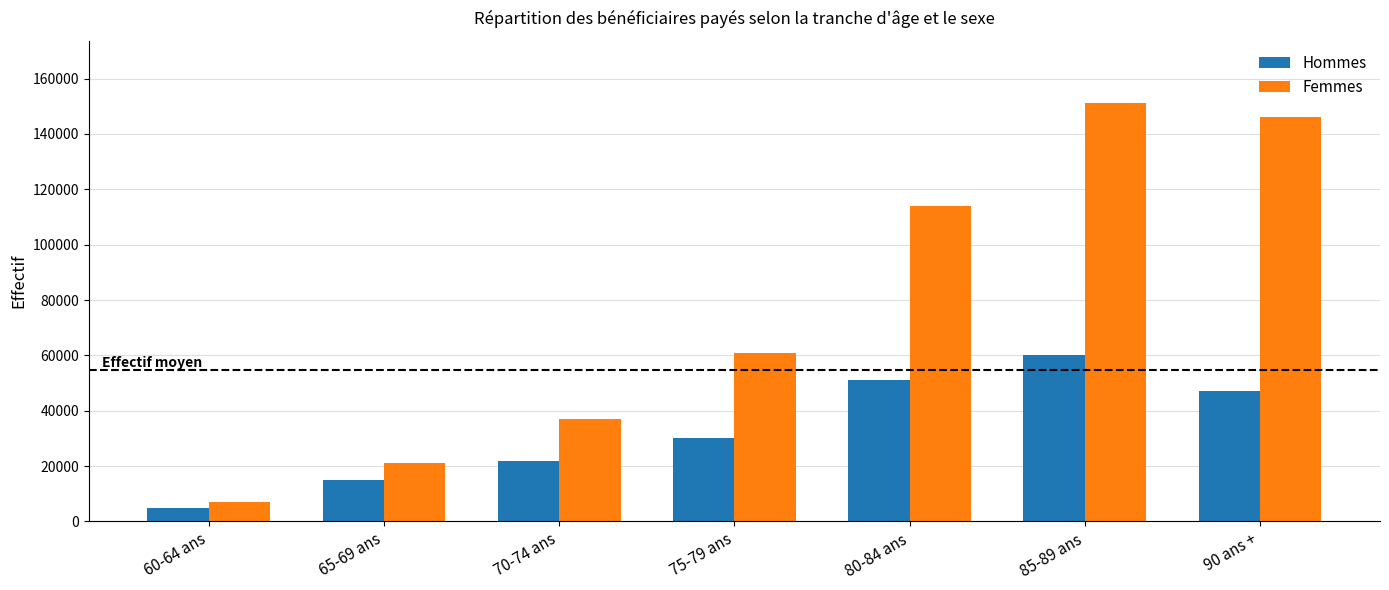

The value of Femmes at 80-84 ans is 32731. True or false?

False